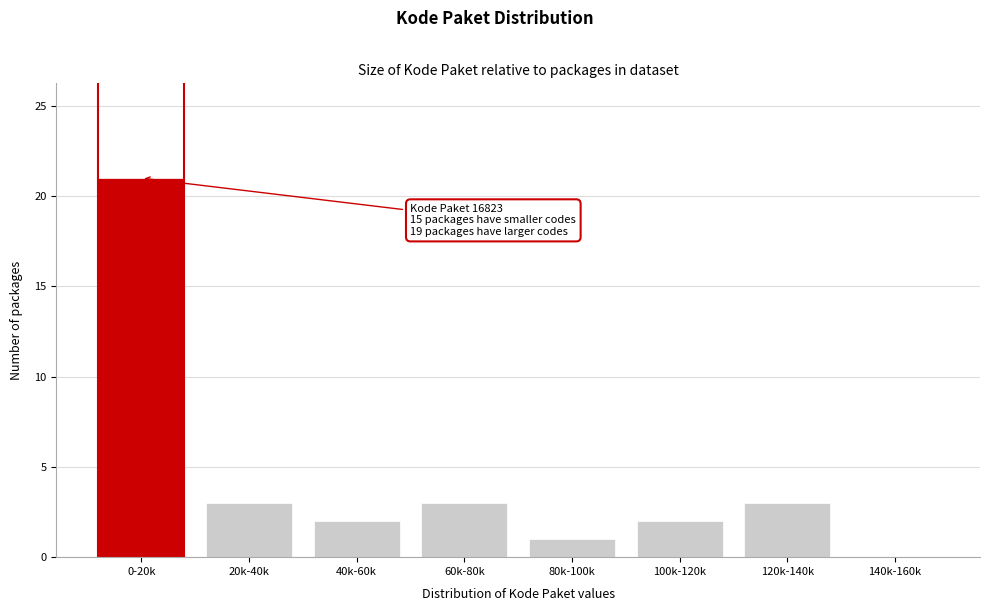

Reading right to left, list all the values displayed in this chart.

140k-160k=0	120k-140k=3	100k-120k=2	80k-100k=1	60k-80k=3	40k-60k=2	20k-40k=3	0-20k=21